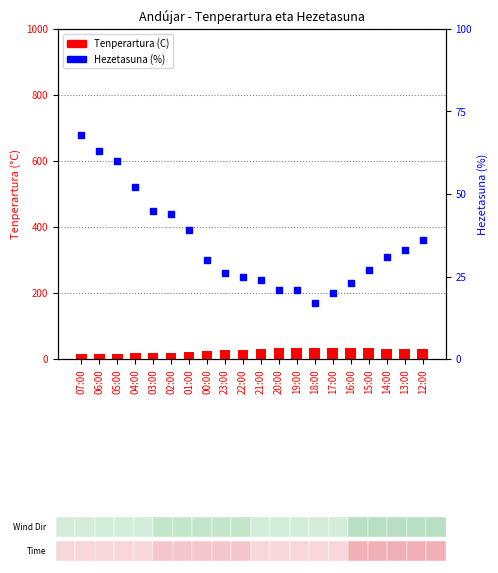

What are all the series names shown in the legend?

Tenperartura (C), Hezetasuna (%)